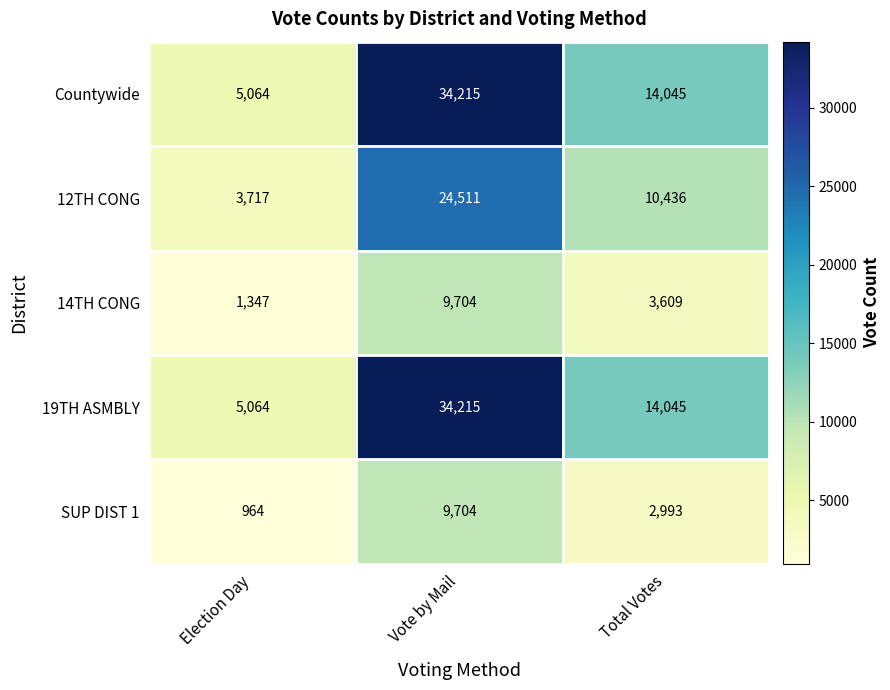

What is the difference between the maximum and second lowest values in the SUP DIST 1 series?

6711